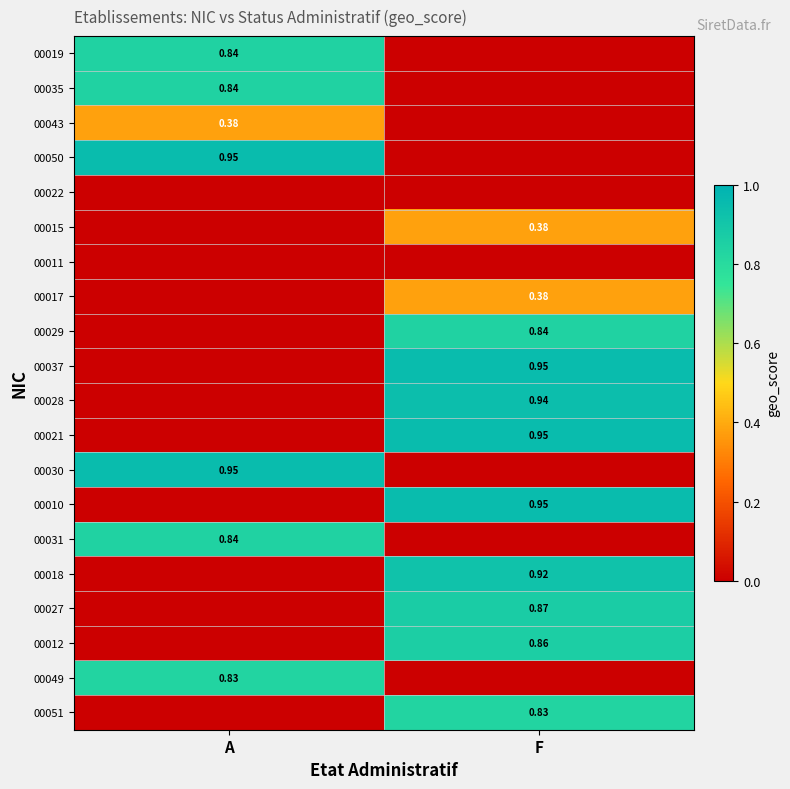

True or false: 00017 has a value of 0.2 at A.

False